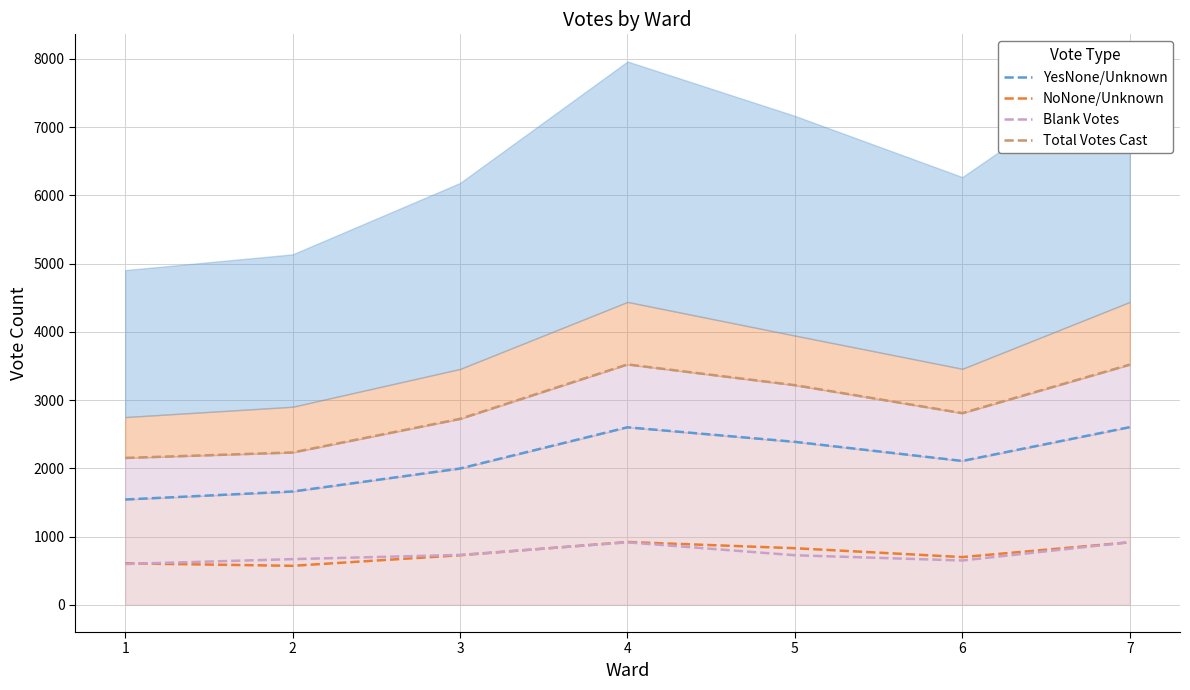

What is the sum of the YesNone/Unknown values at 5 and 1?

3933